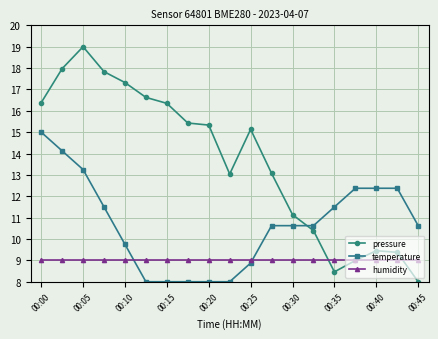

Which series has the largest range (max minus min)?

pressure